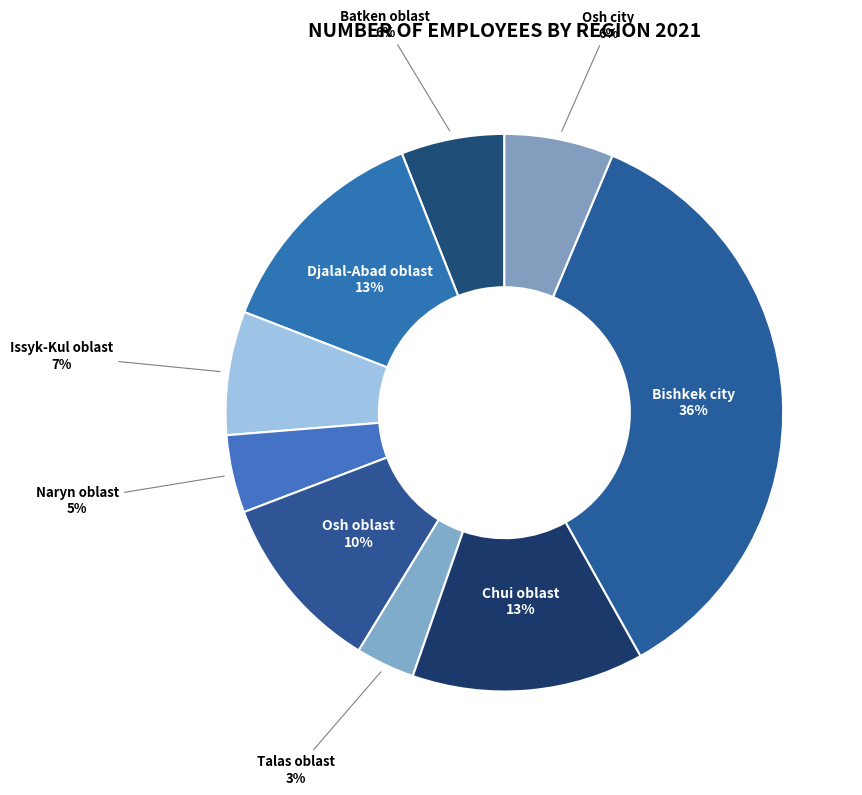

How many segments does this pie chart have?

9